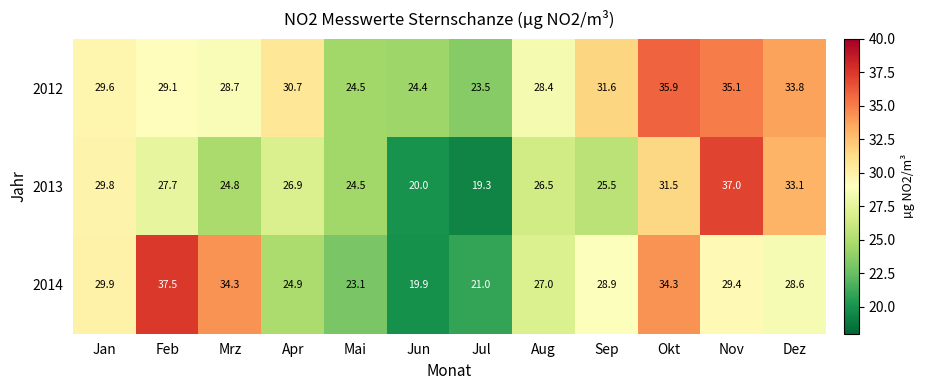

Which series changed the most between Mrz and Jun?

2014